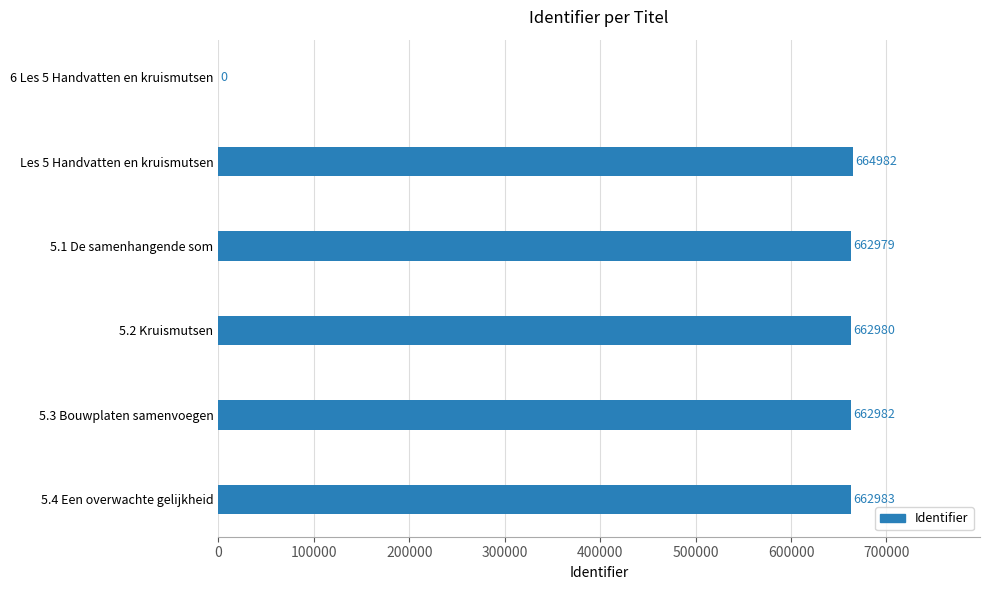

How many values are above zero?

5